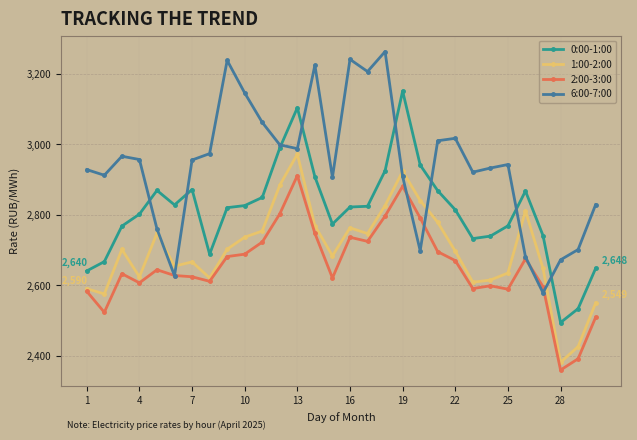

Which series has the largest range (max minus min)?

6:00-7:00